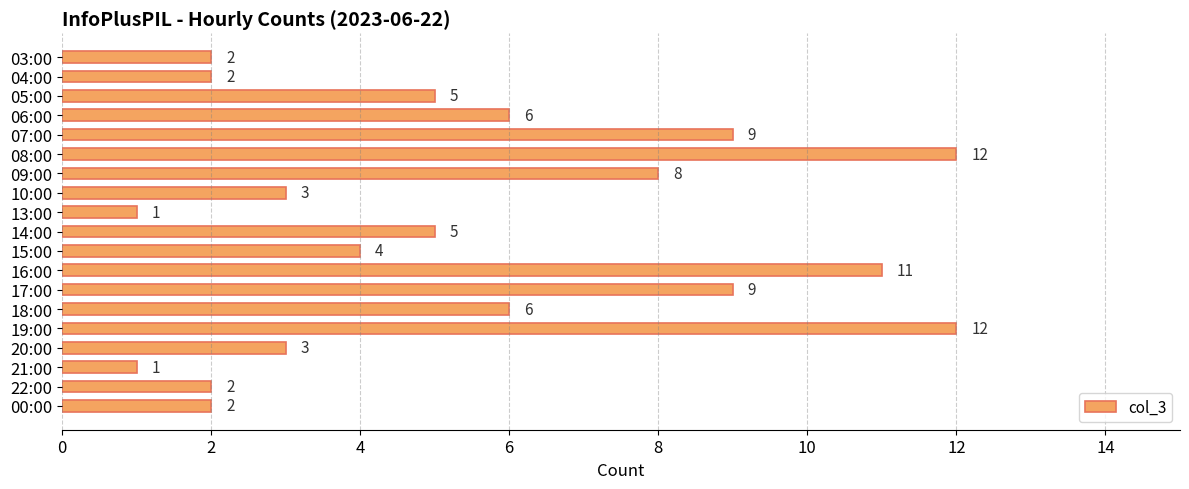

The value at 18:00 is 6. True or false?

True